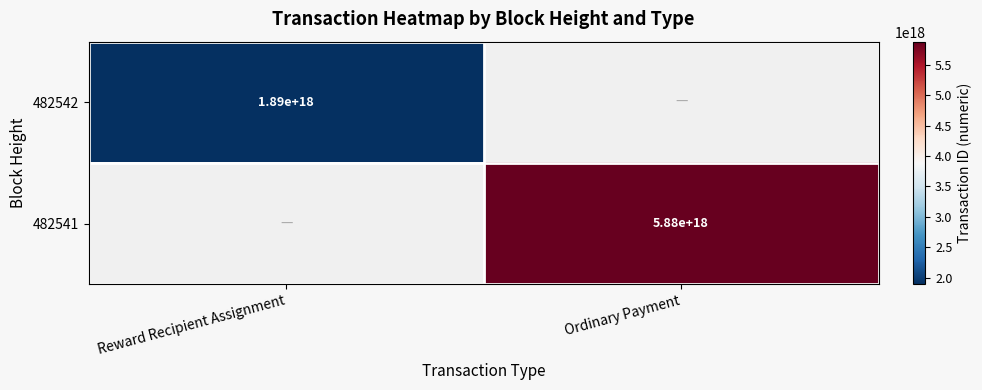

Is the value of 482541 at Ordinary Payment greater than the value of 482542 at Reward Recipient Assignment?

Yes